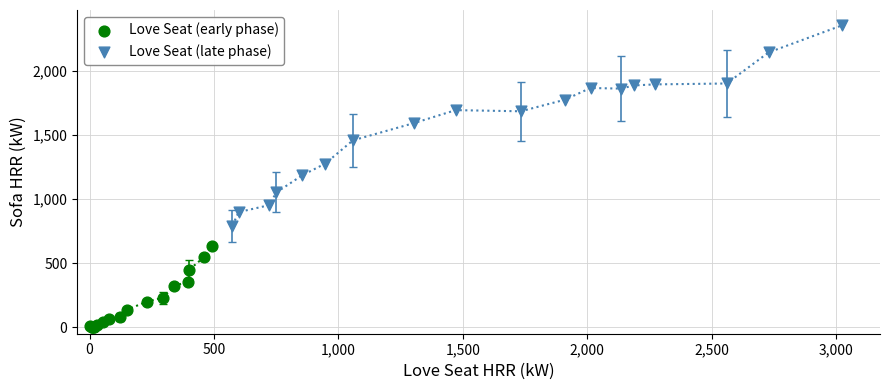

Which series contains the highest Y value?

Love Seat (late phase)